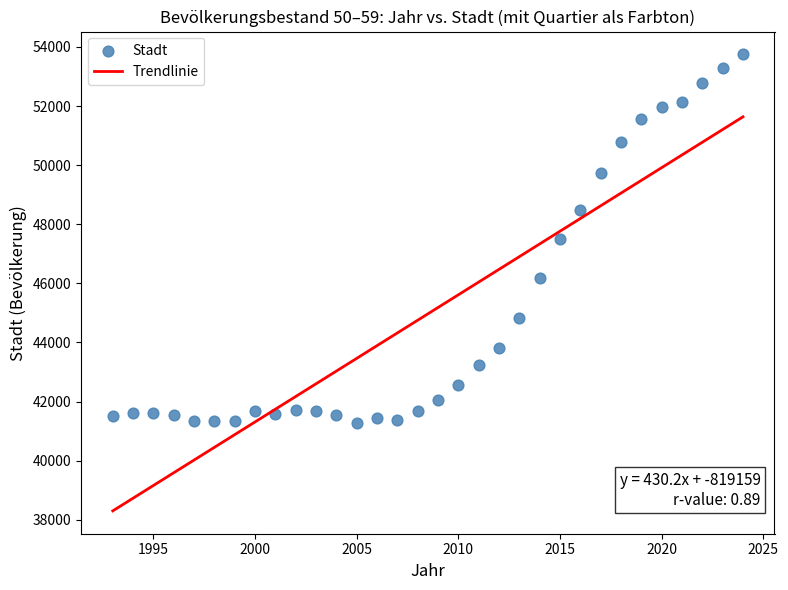

What is the range of Y values (max minus min)?

12464